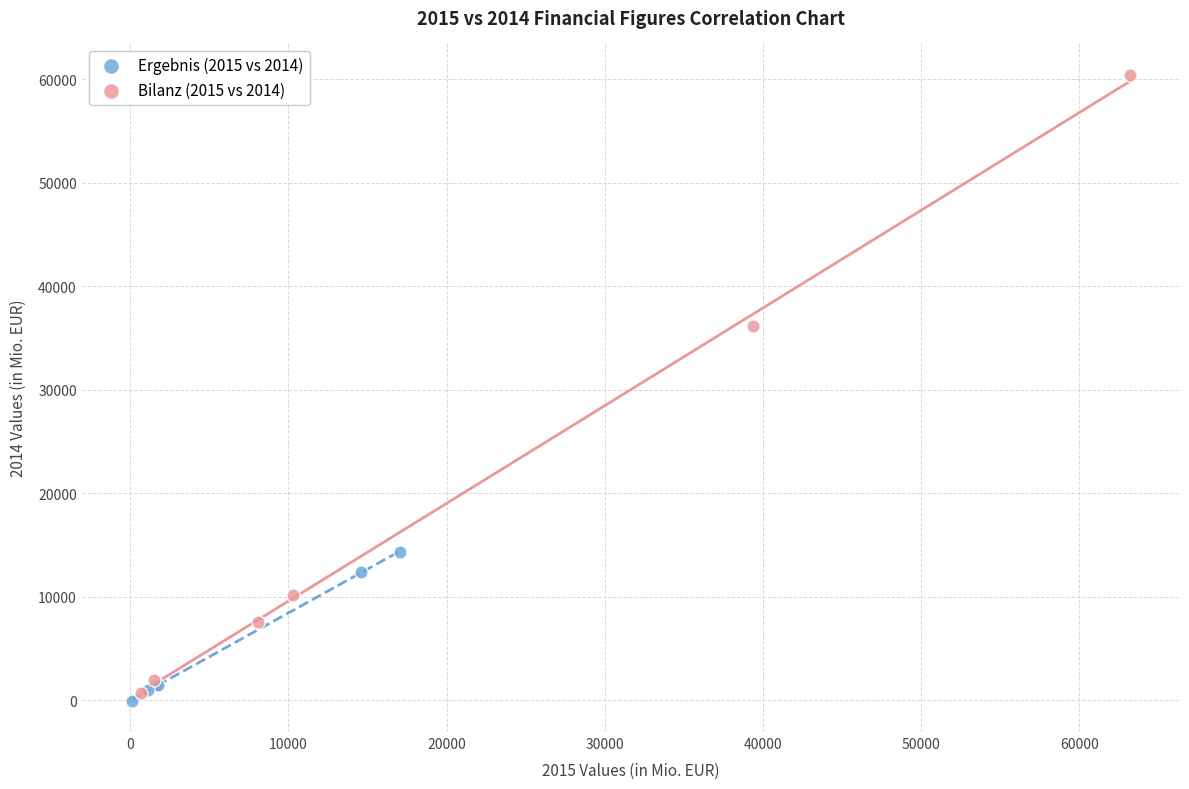

Which series reaches the maximum Y coordinate?

Bilanz (2015 vs 2014)